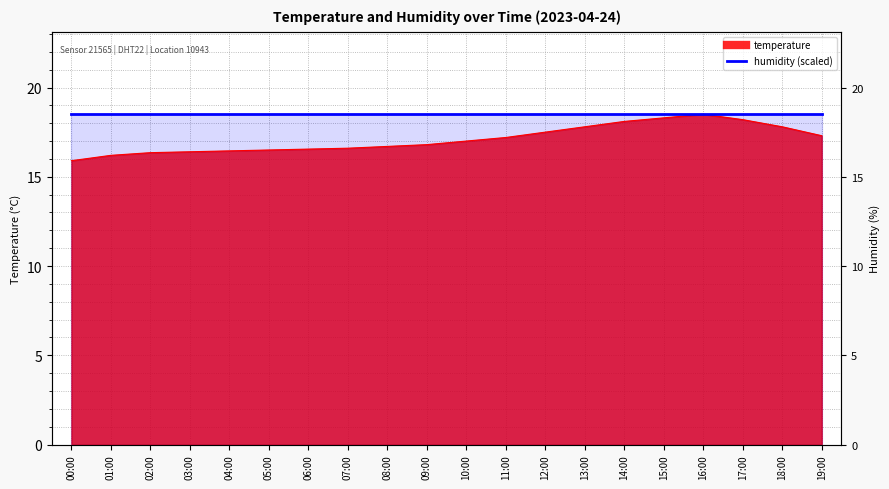

The chart shows a value of 27.0 at 03:00. True or false?

False